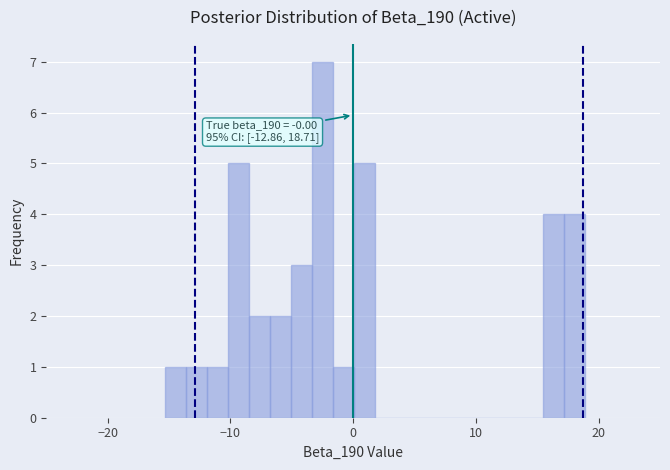

Read against the x-axis, roughly where is the centre of the tallest bar?

-2